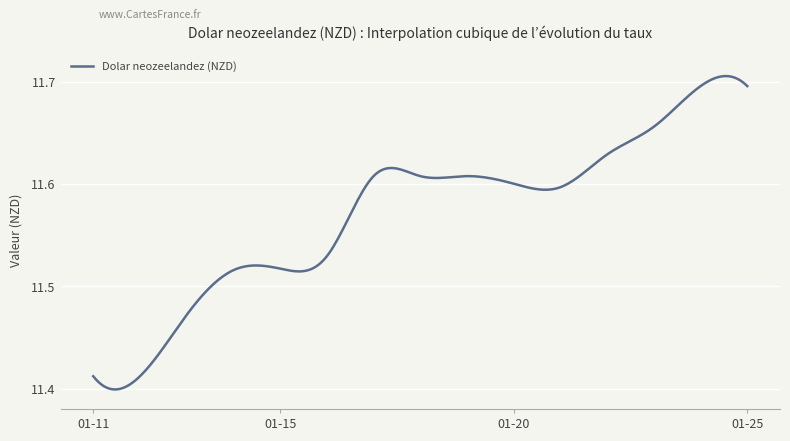

What is the difference between the maximum and minimum values?

0.3